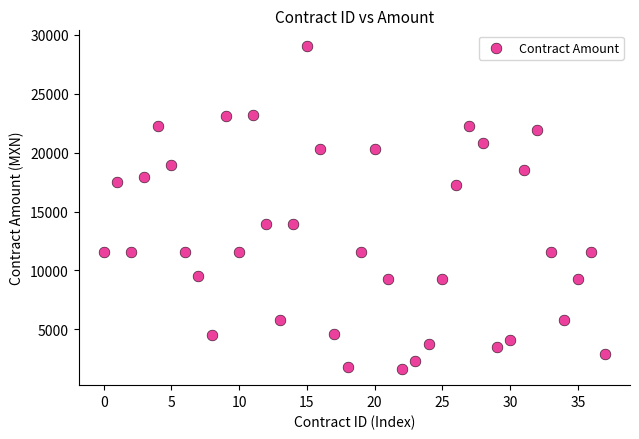

What is the range of Y values (max minus min)?

27362.0